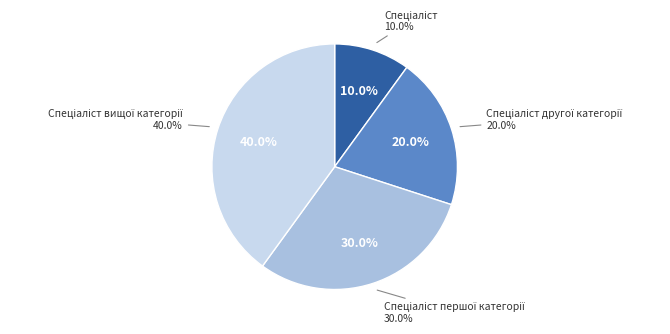

To the nearest percent, what is the combined percentage of Спеціаліст другої категорії and Спеціаліст?

30%